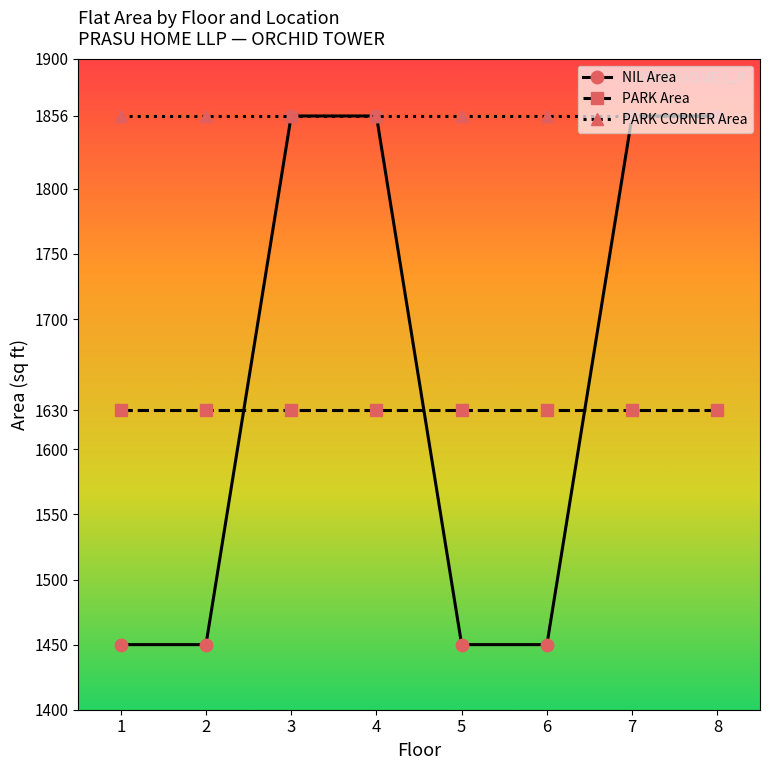

Which series has the largest range (max minus min)?

NIL Area